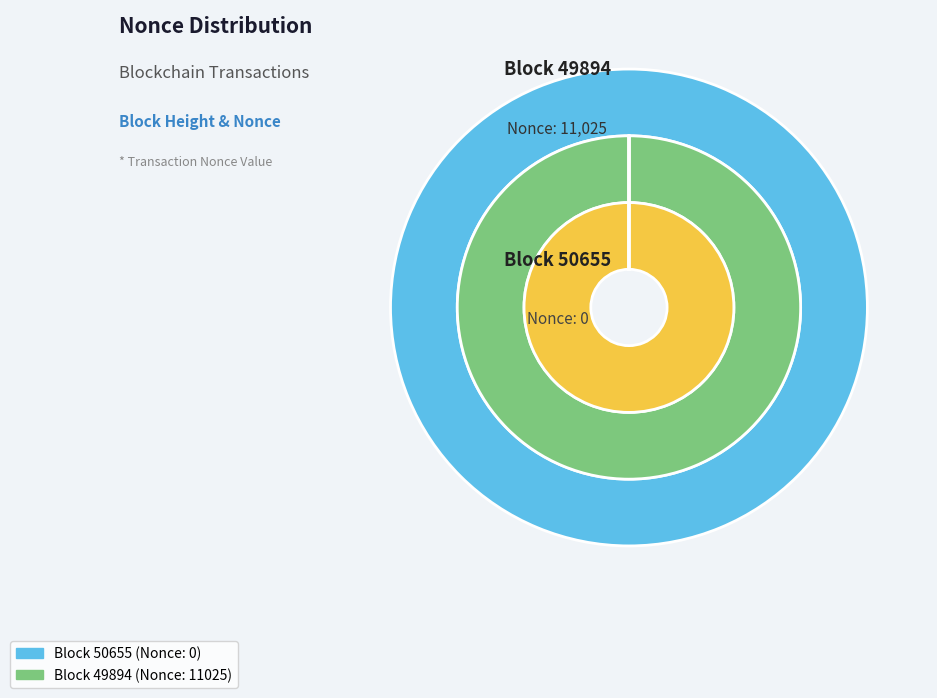

Is 49894 the majority of the pie?

Yes